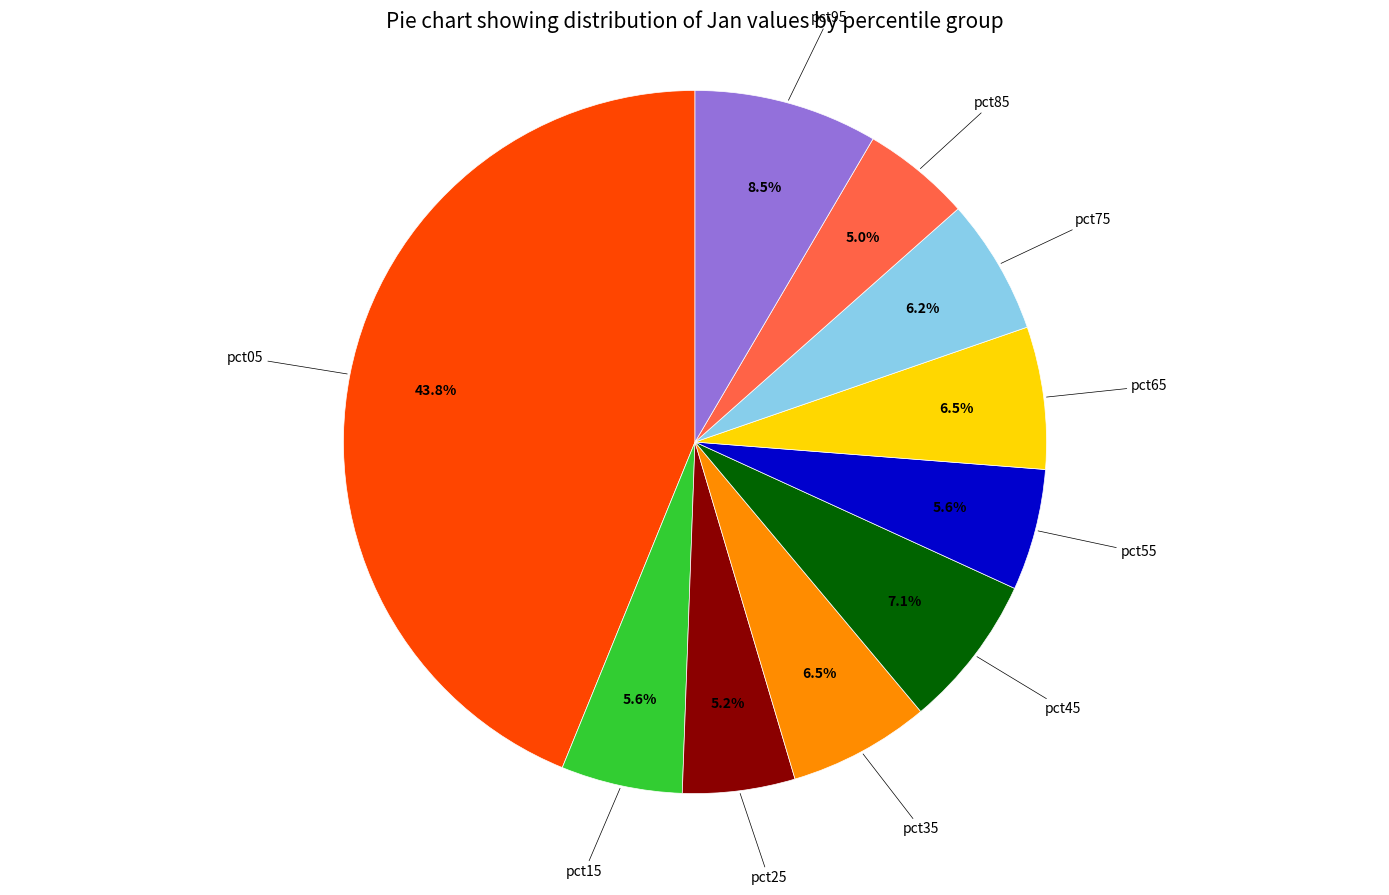

Is there a majority slice in this chart?

No